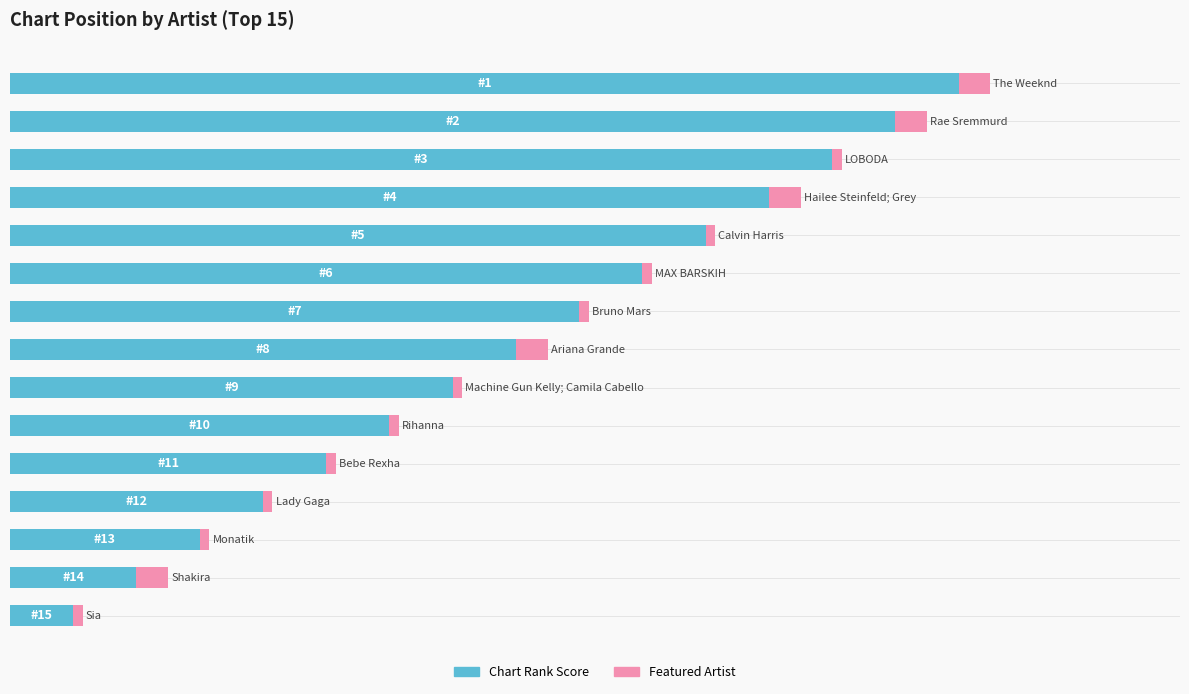

What are all the series names shown in the legend?

Chart Rank Score, Featured Artist